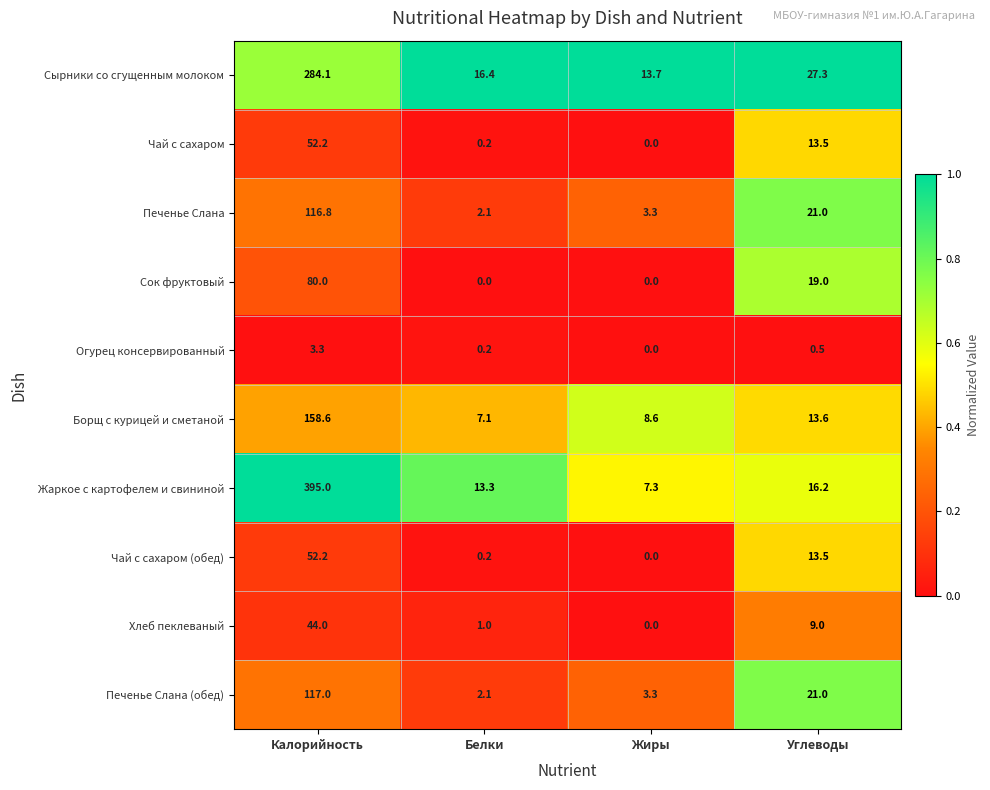

Which series changed the most between Калорийность and Углеводы?

Жаркое с картофелем и свининой